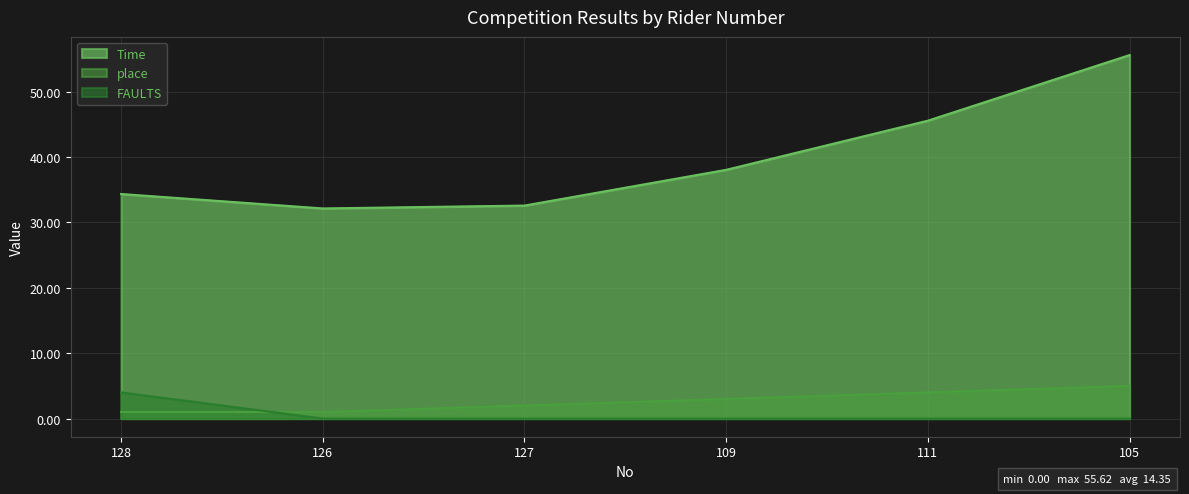

In Time, how many points are lower than both neighbors (excluding endpoints)?

1